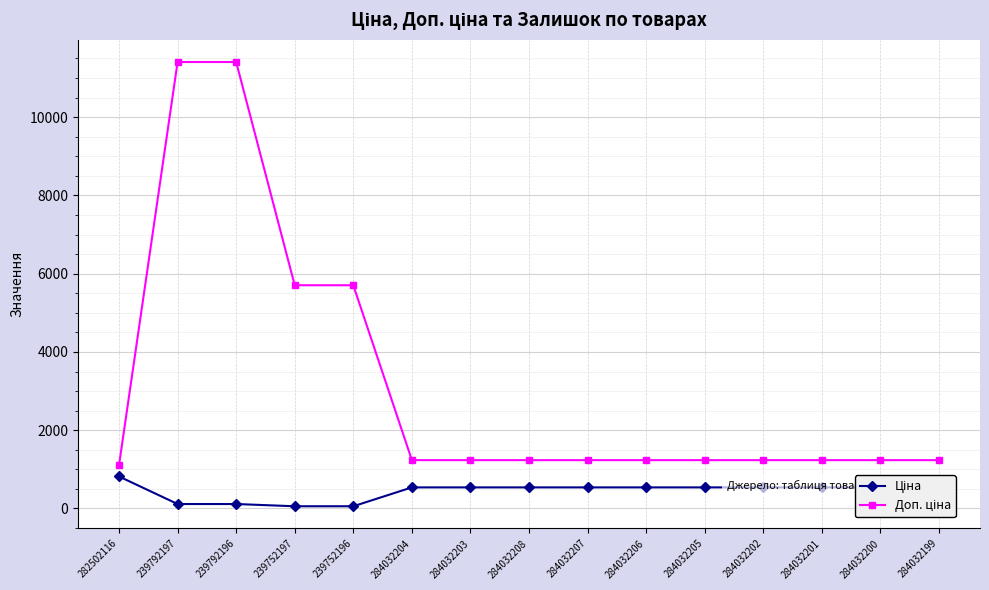

What is the greatest value displayed?

11410.0